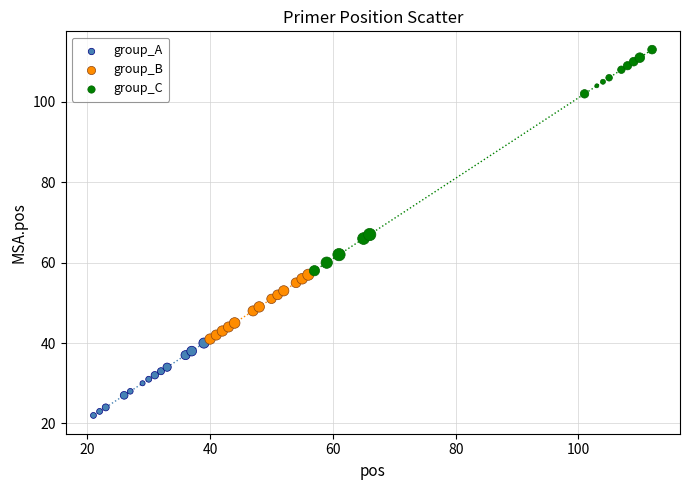

Which series contains the lowest Y value?

group_A